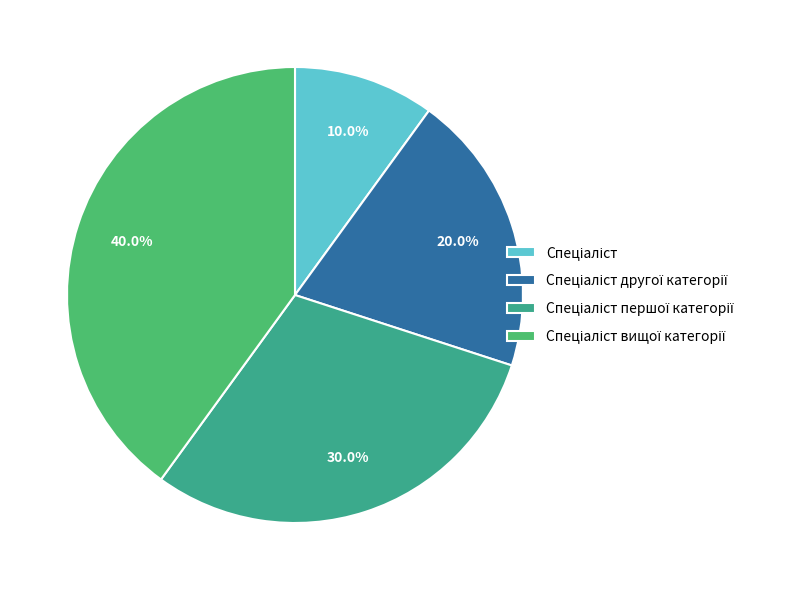

Is there a majority slice in this chart?

No